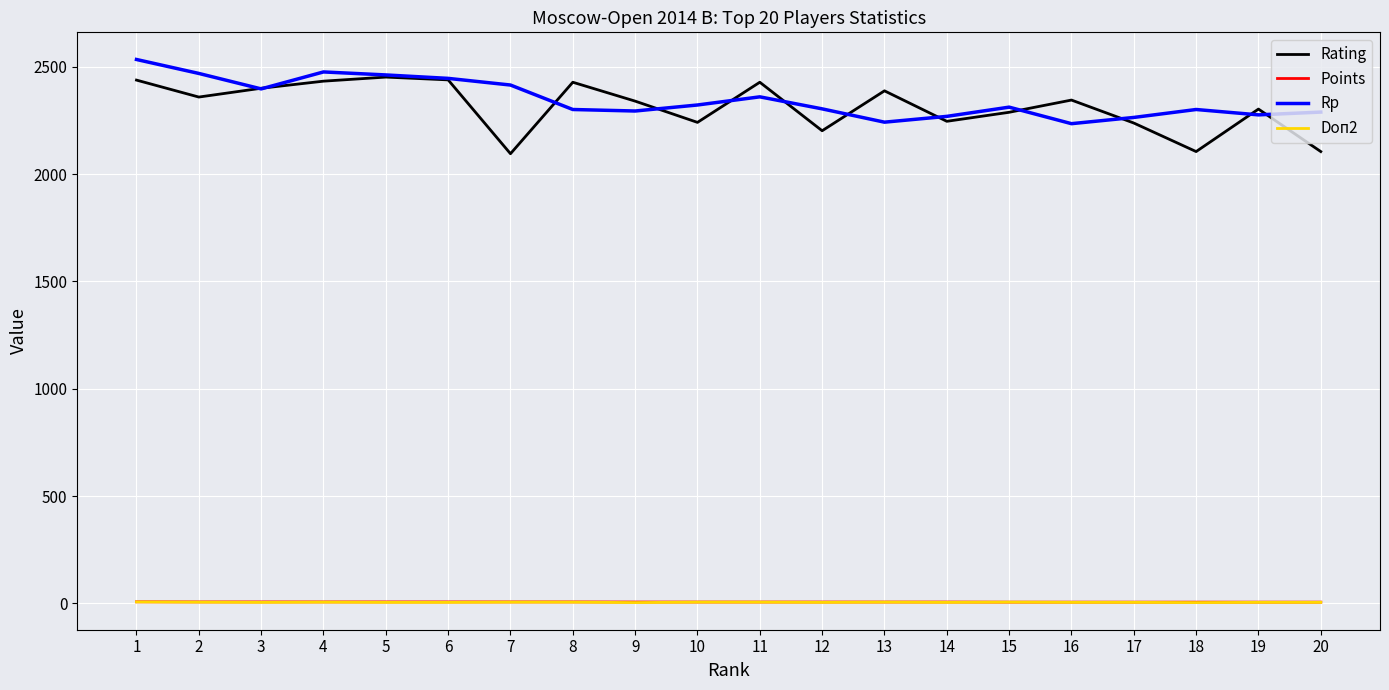

What is the highest value of the Points series?

7.5